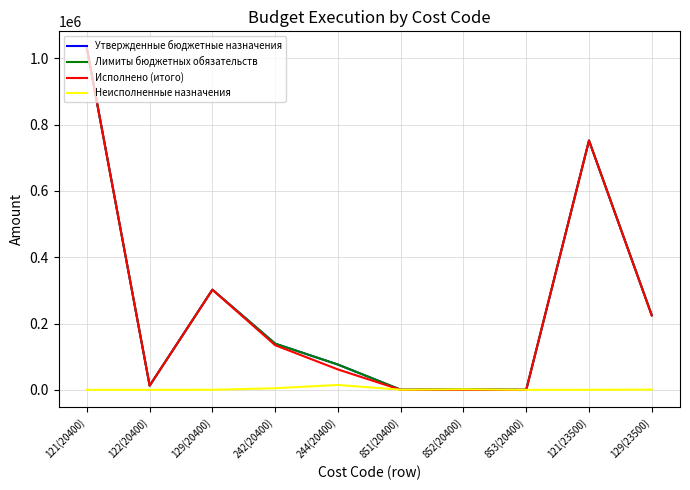

Which category has the lowest value in the Исполнено (итого) series?

851(20400)